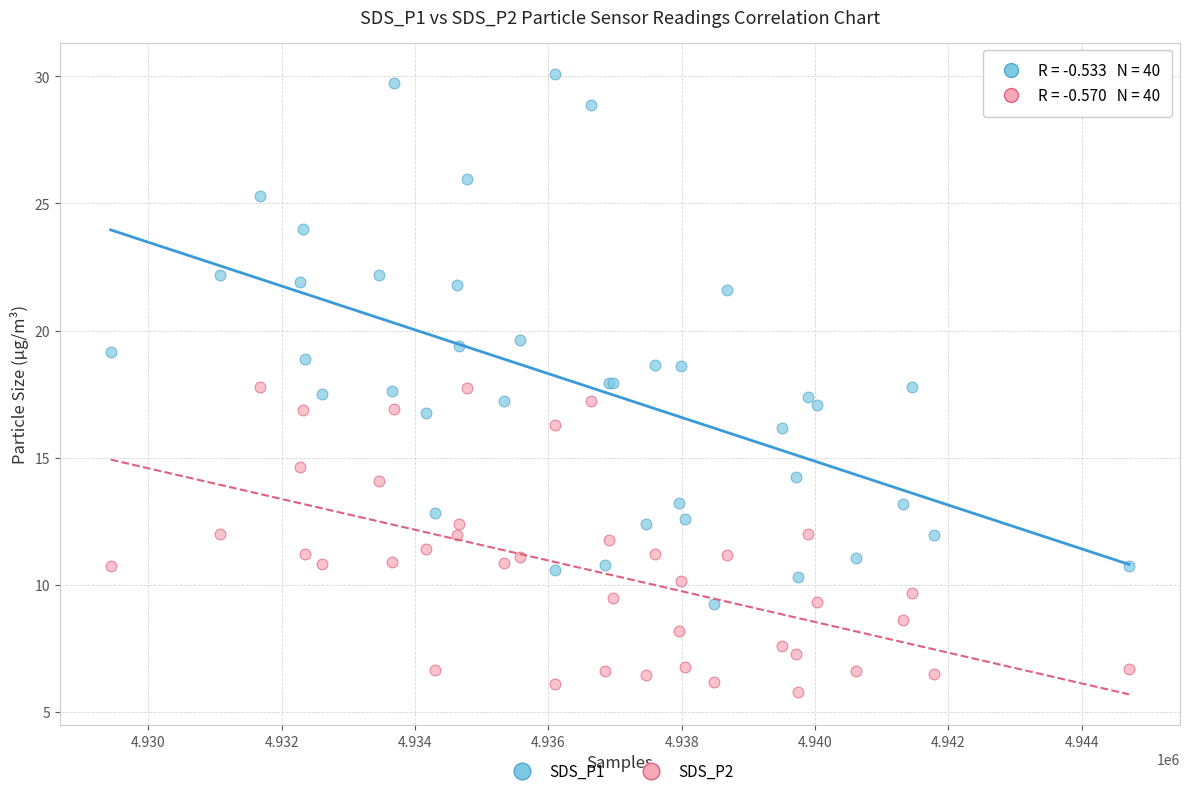

What is the X range (max minus min) for the scatter plot?

15276.0